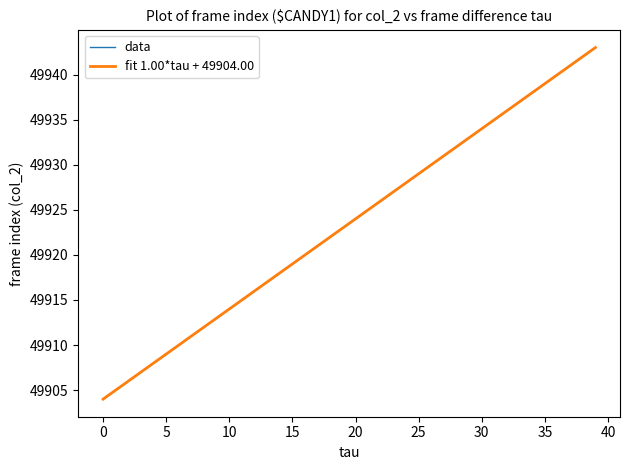

Which label corresponds to the largest value in the chart?

39